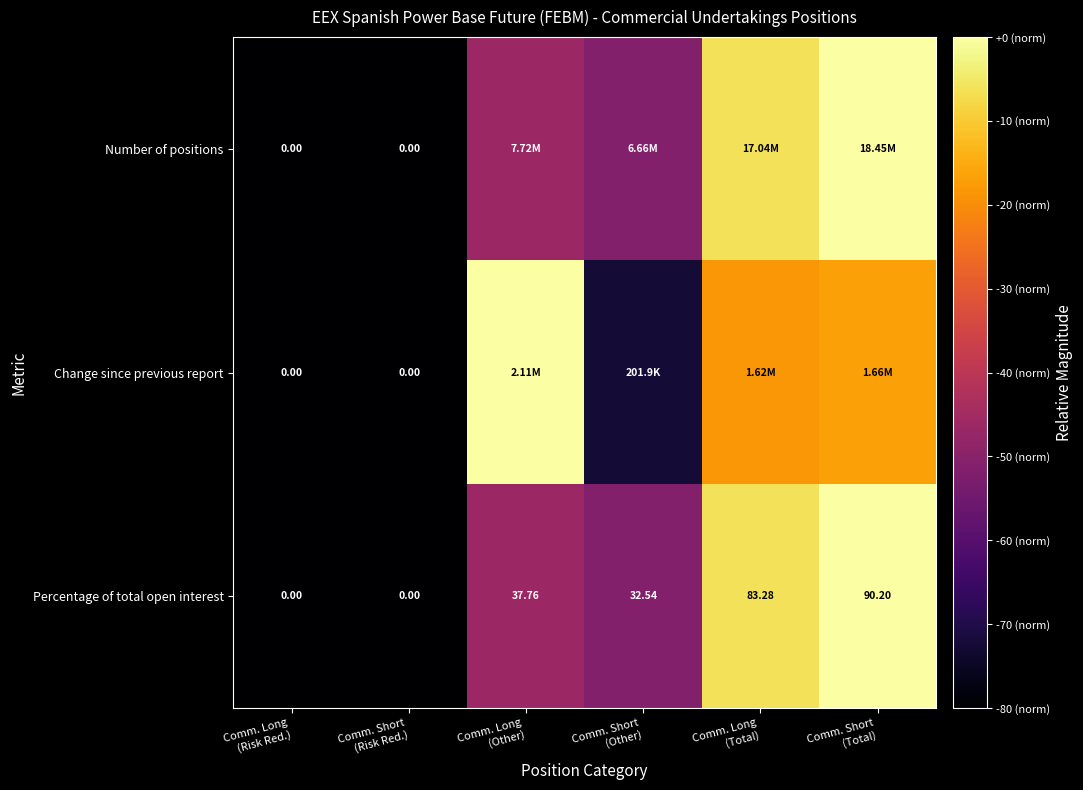

List the series in order of their peak value, highest first.

Number of positions, Change since previous report, Percentage of total open interest